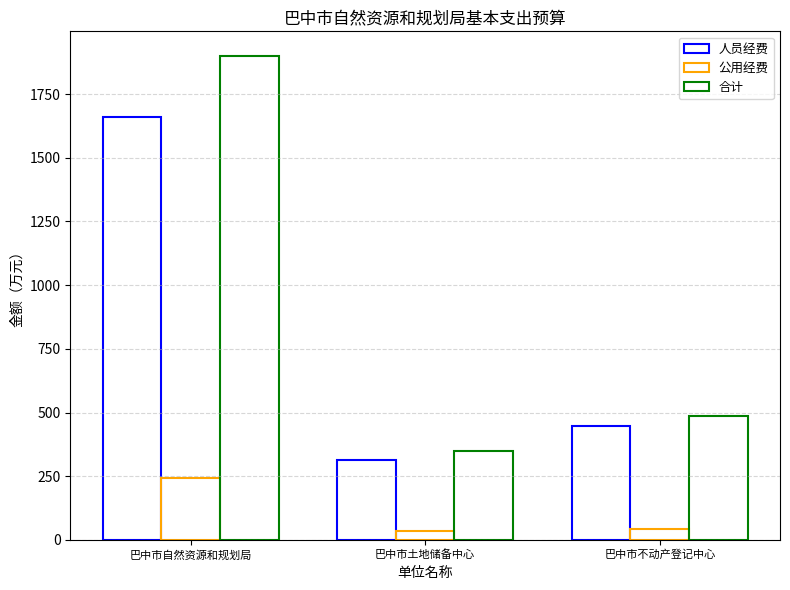

Where is 公用经费 nearest to the value 138?

巴中市不动产登记中心